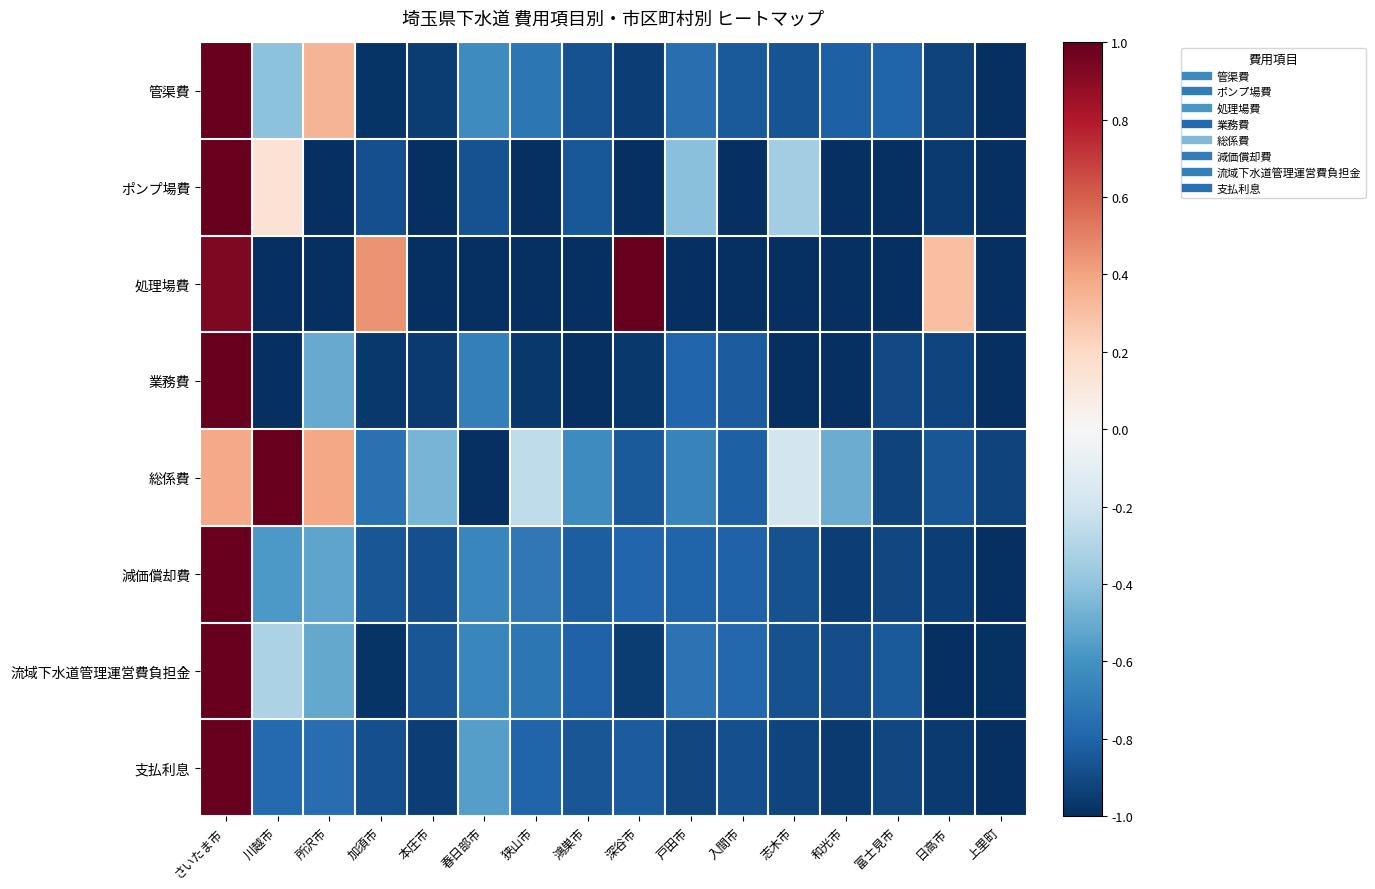

At which category is the sum across all series the highest?

さいたま市